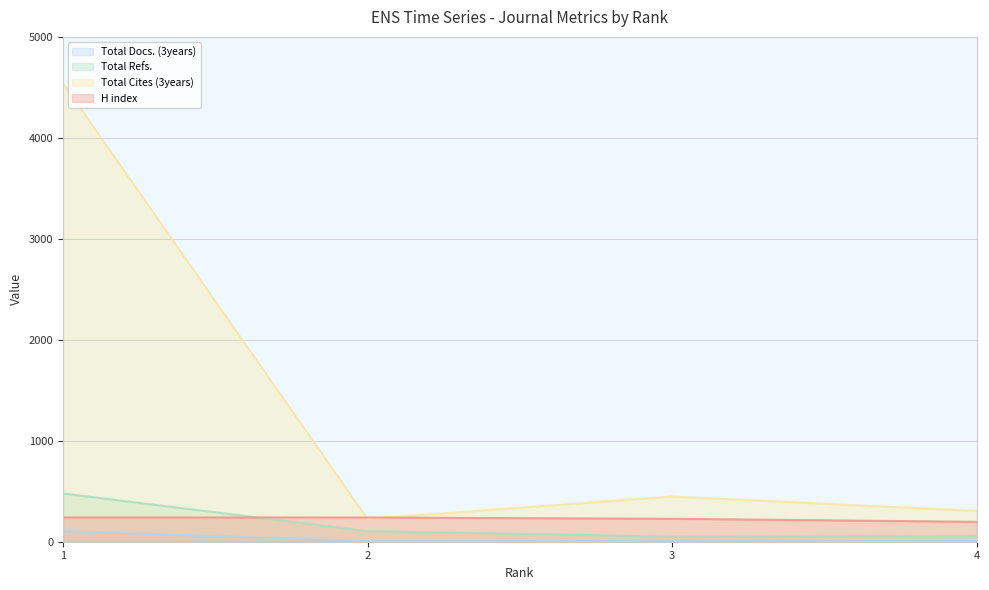

True or false: Total Refs. and Total Cites (3years) cross at least once.

False